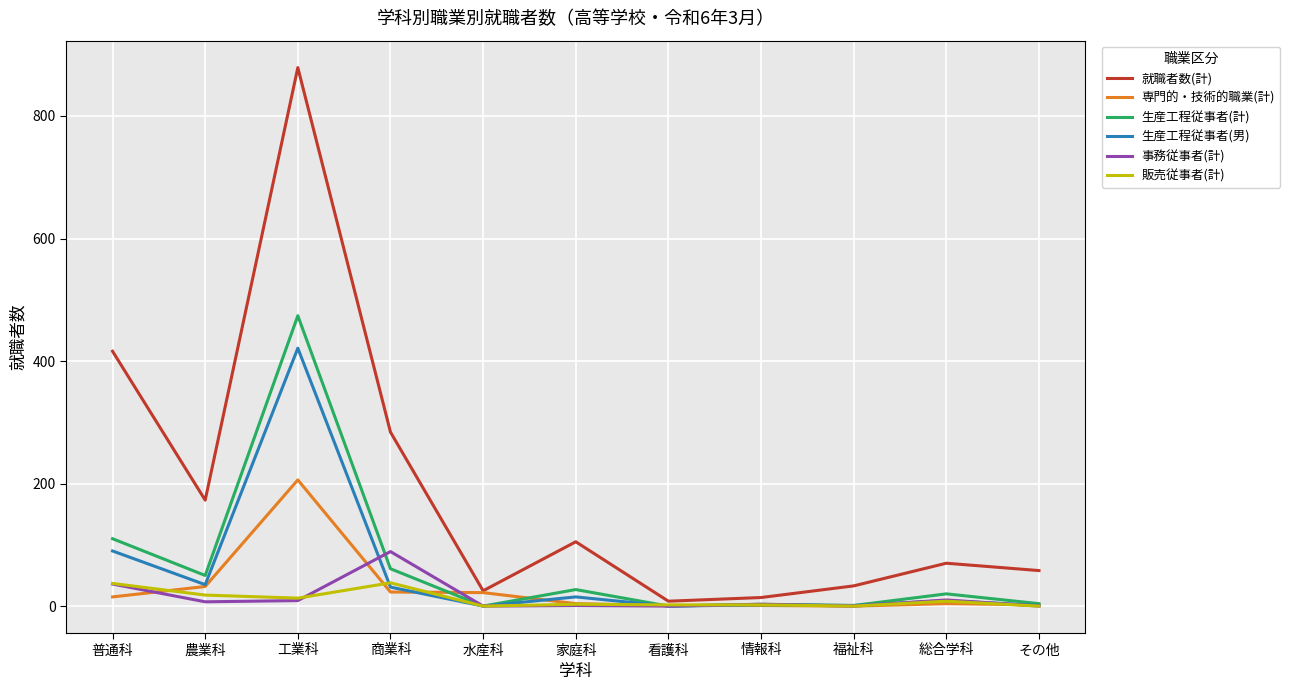

What is the total value across all series at 農業科?

315